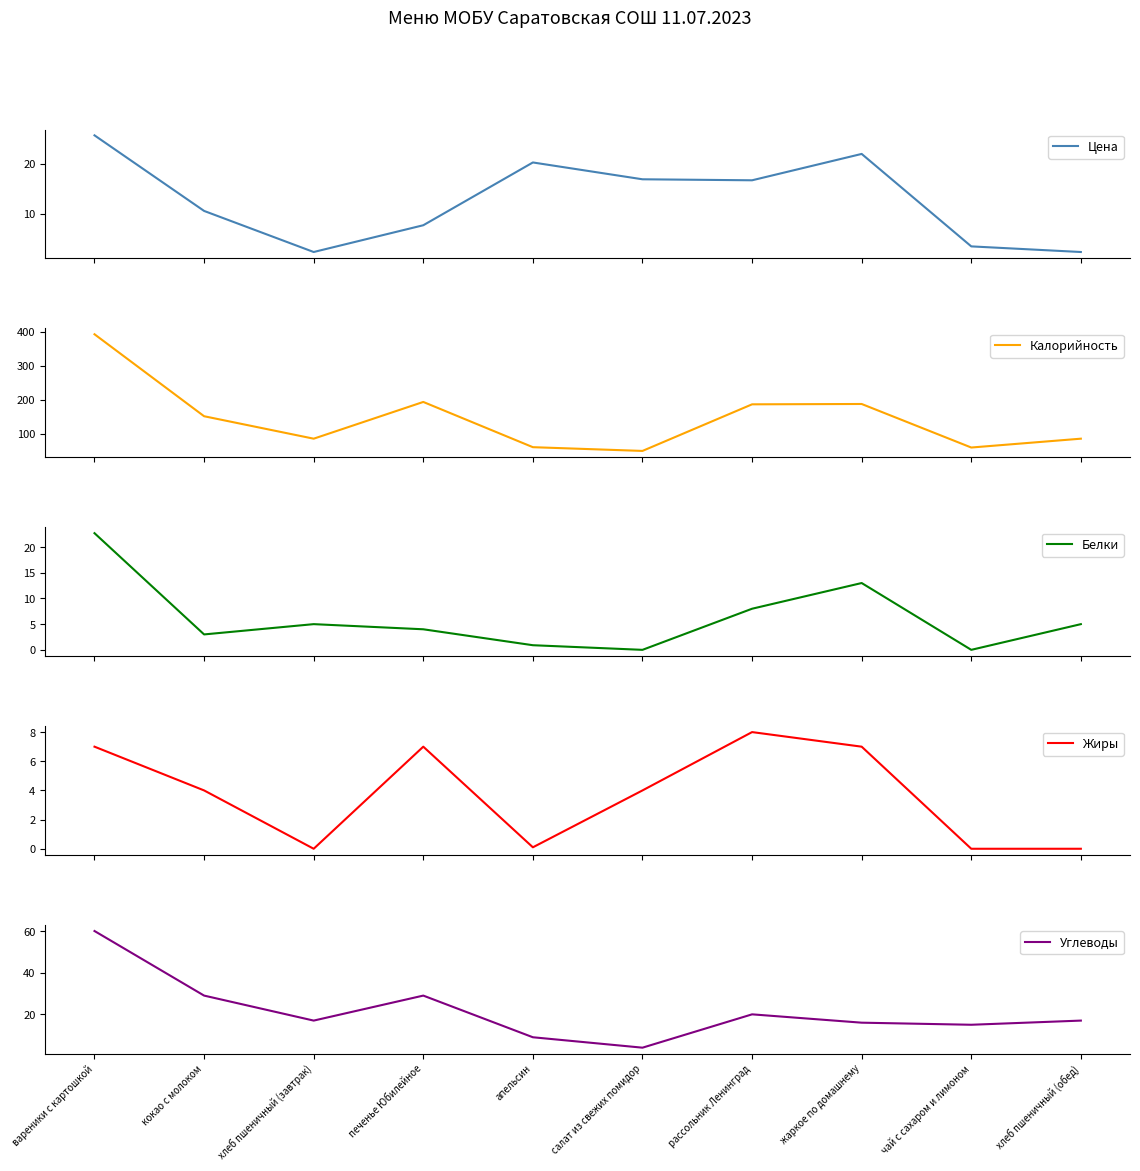

Which category has the lowest value in the Белки series?

салат из свежих помидор